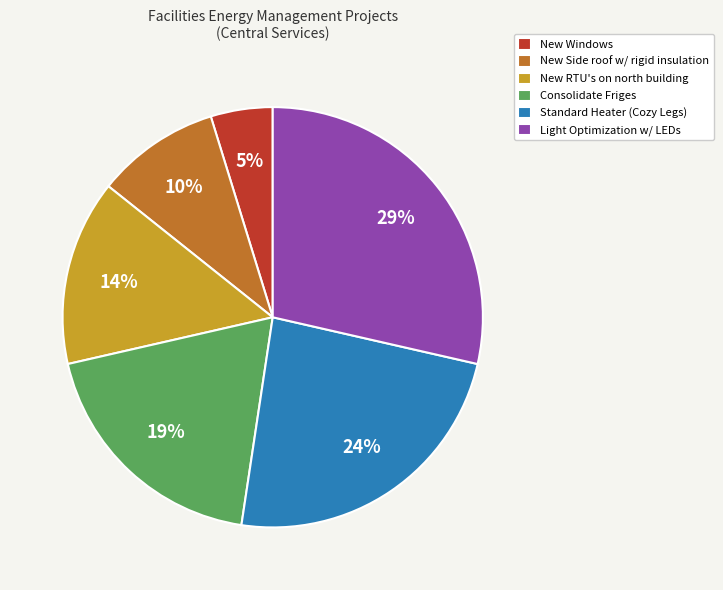

To the nearest percent, what percentage of the pie is New Side roof w/ rigid insulation?

10%